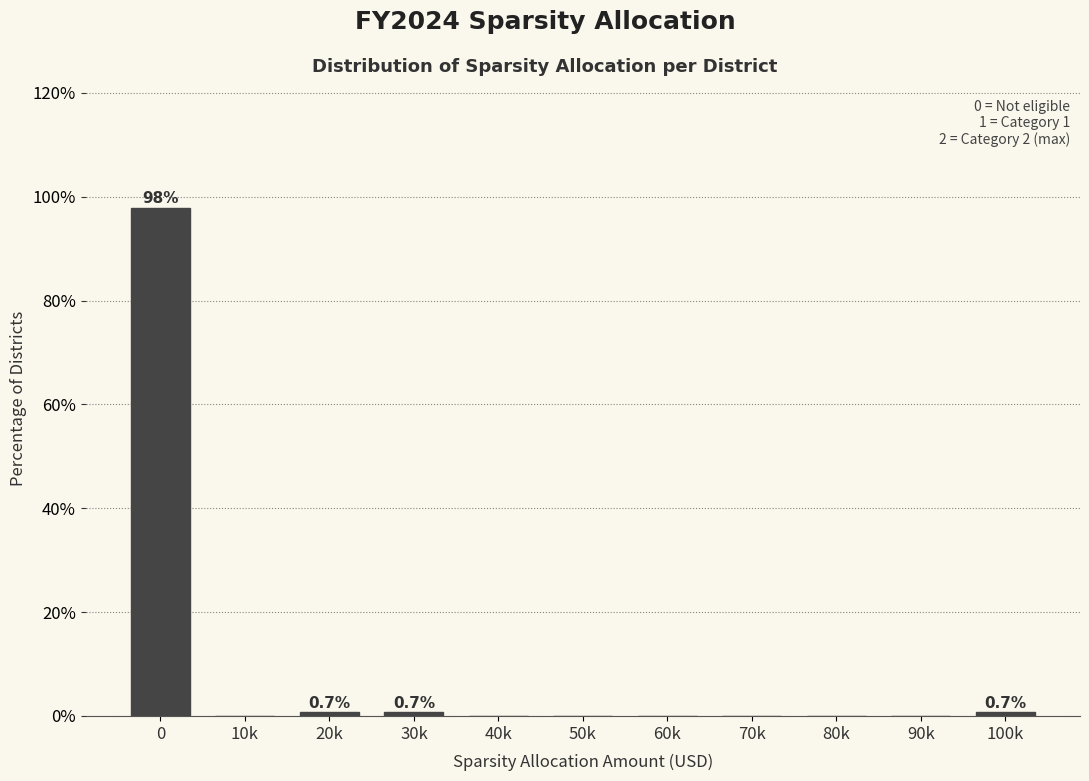

Reading right to left, list all the values displayed in this chart.

100k=0.7	90k=0.0	80k=0.0	70k=0.0	60k=0.0	50k=0.0	40k=0.0	30k=0.7	20k=0.7	10k=0.0	0=97.8